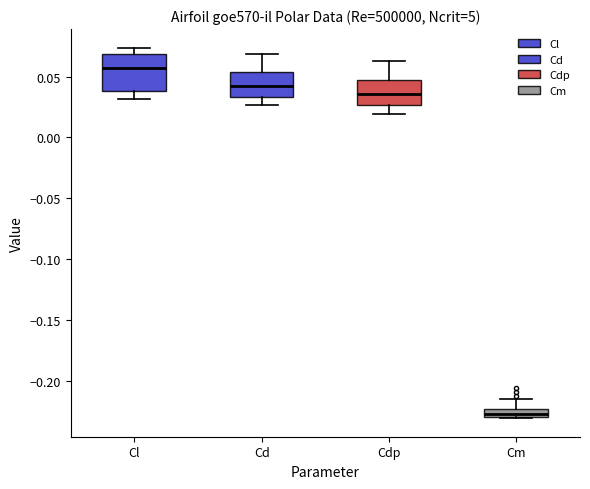

Comparing the boxes themselves (not the whiskers), which one is the tallest?

Cl